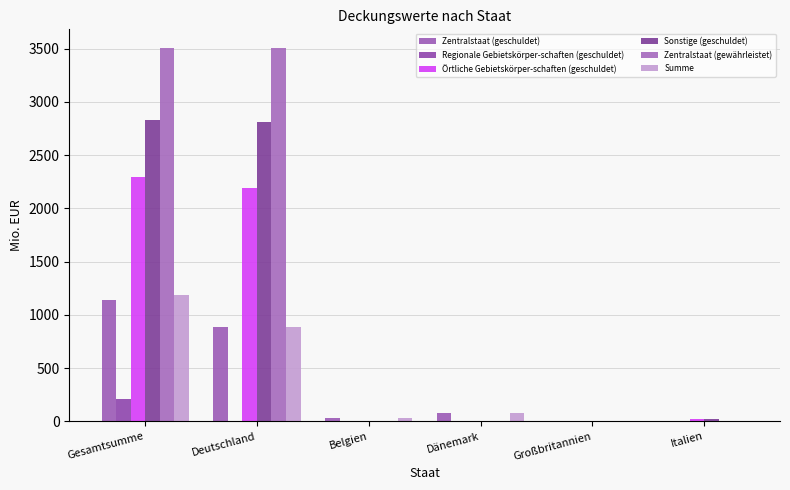

How many data points in Zentralstaat (geschuldet) are above 79?

3